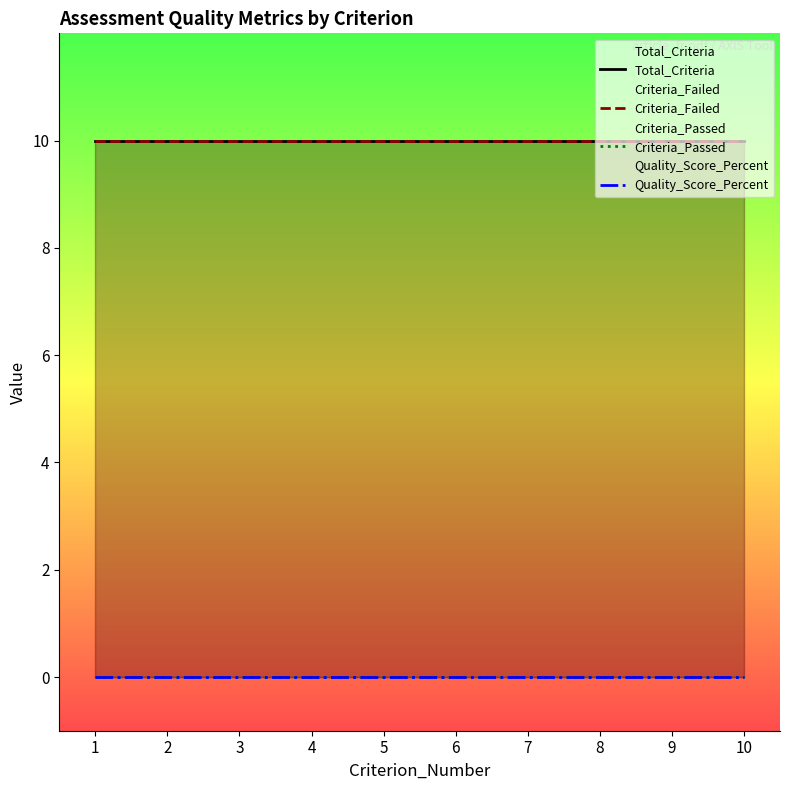

The Criteria_Failed series shows 14 at 3. True or false?

False